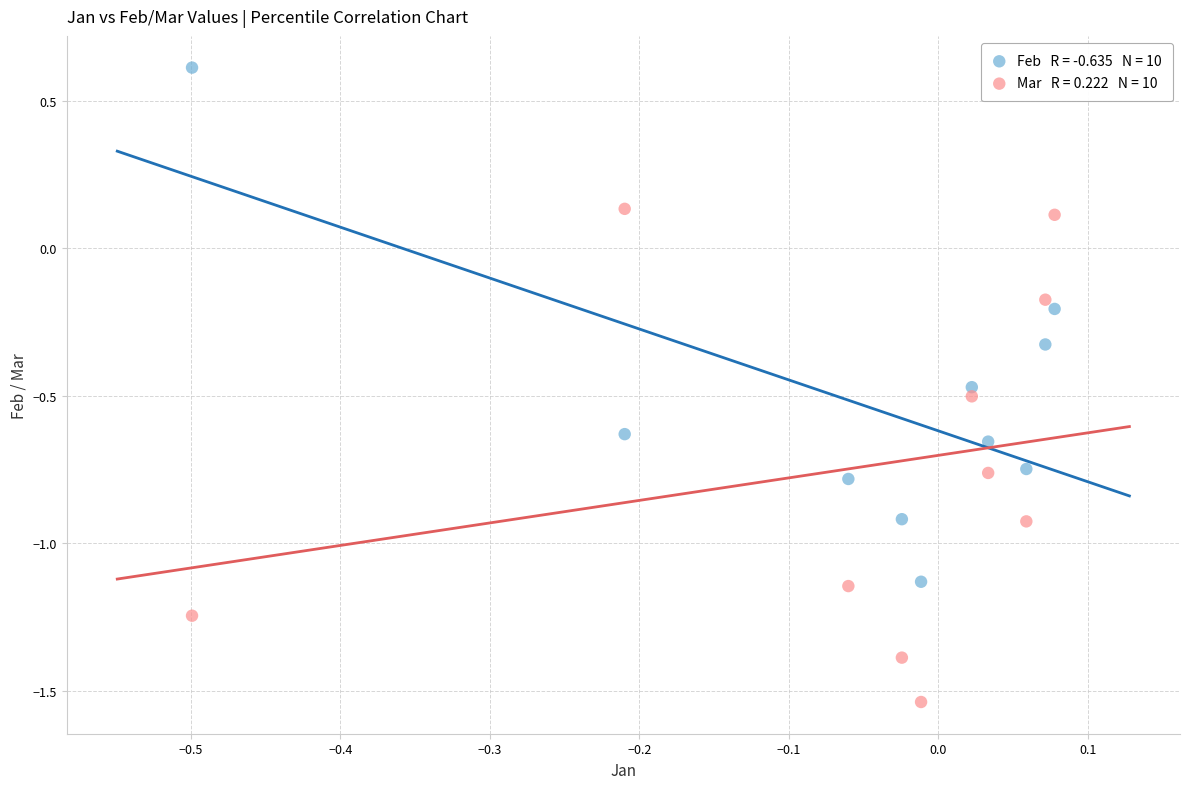

Across all data points, what is the range of Y values (max minus min)?

2.1